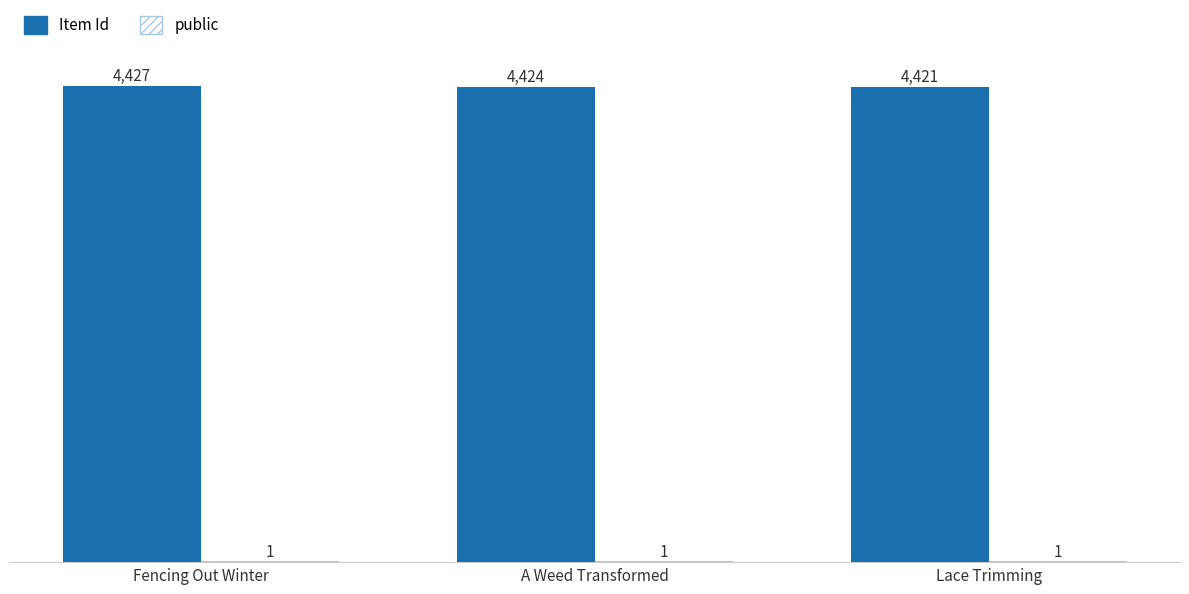

Which category has the highest value in the Item Id series?

Fencing Out Winter